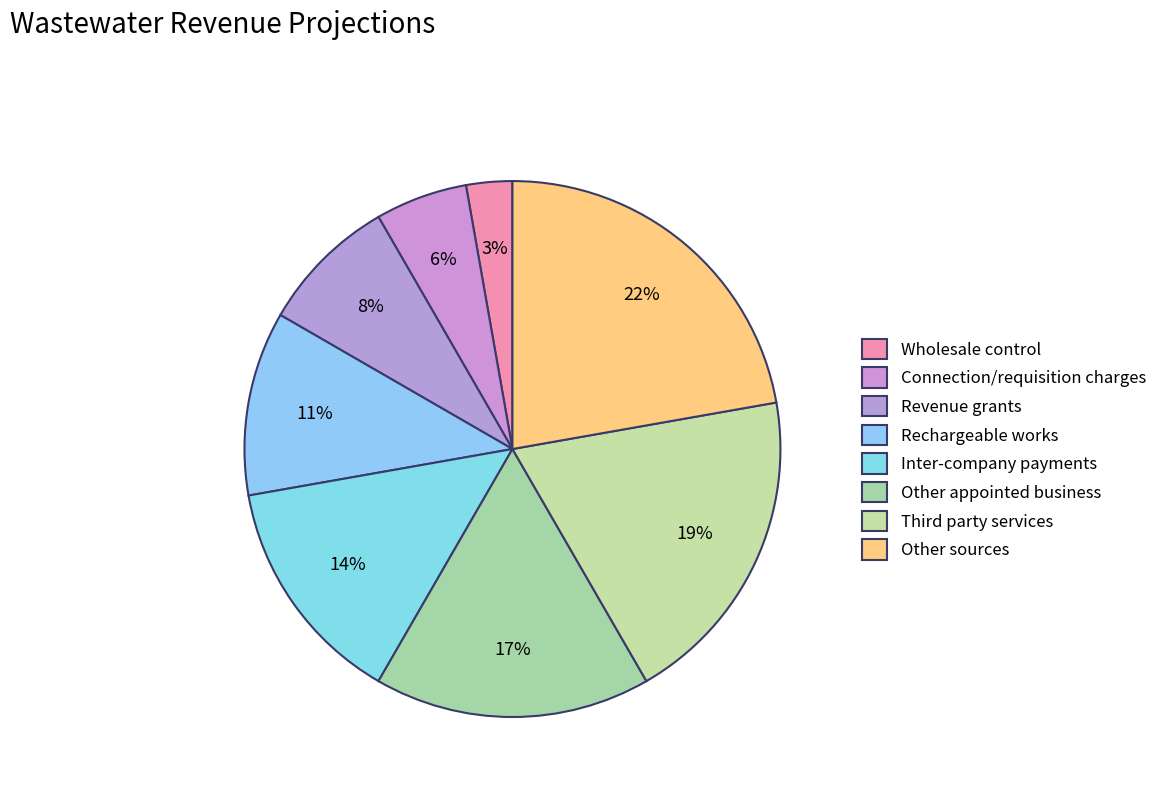

Does Wholesale control represent more than half of the total?

No